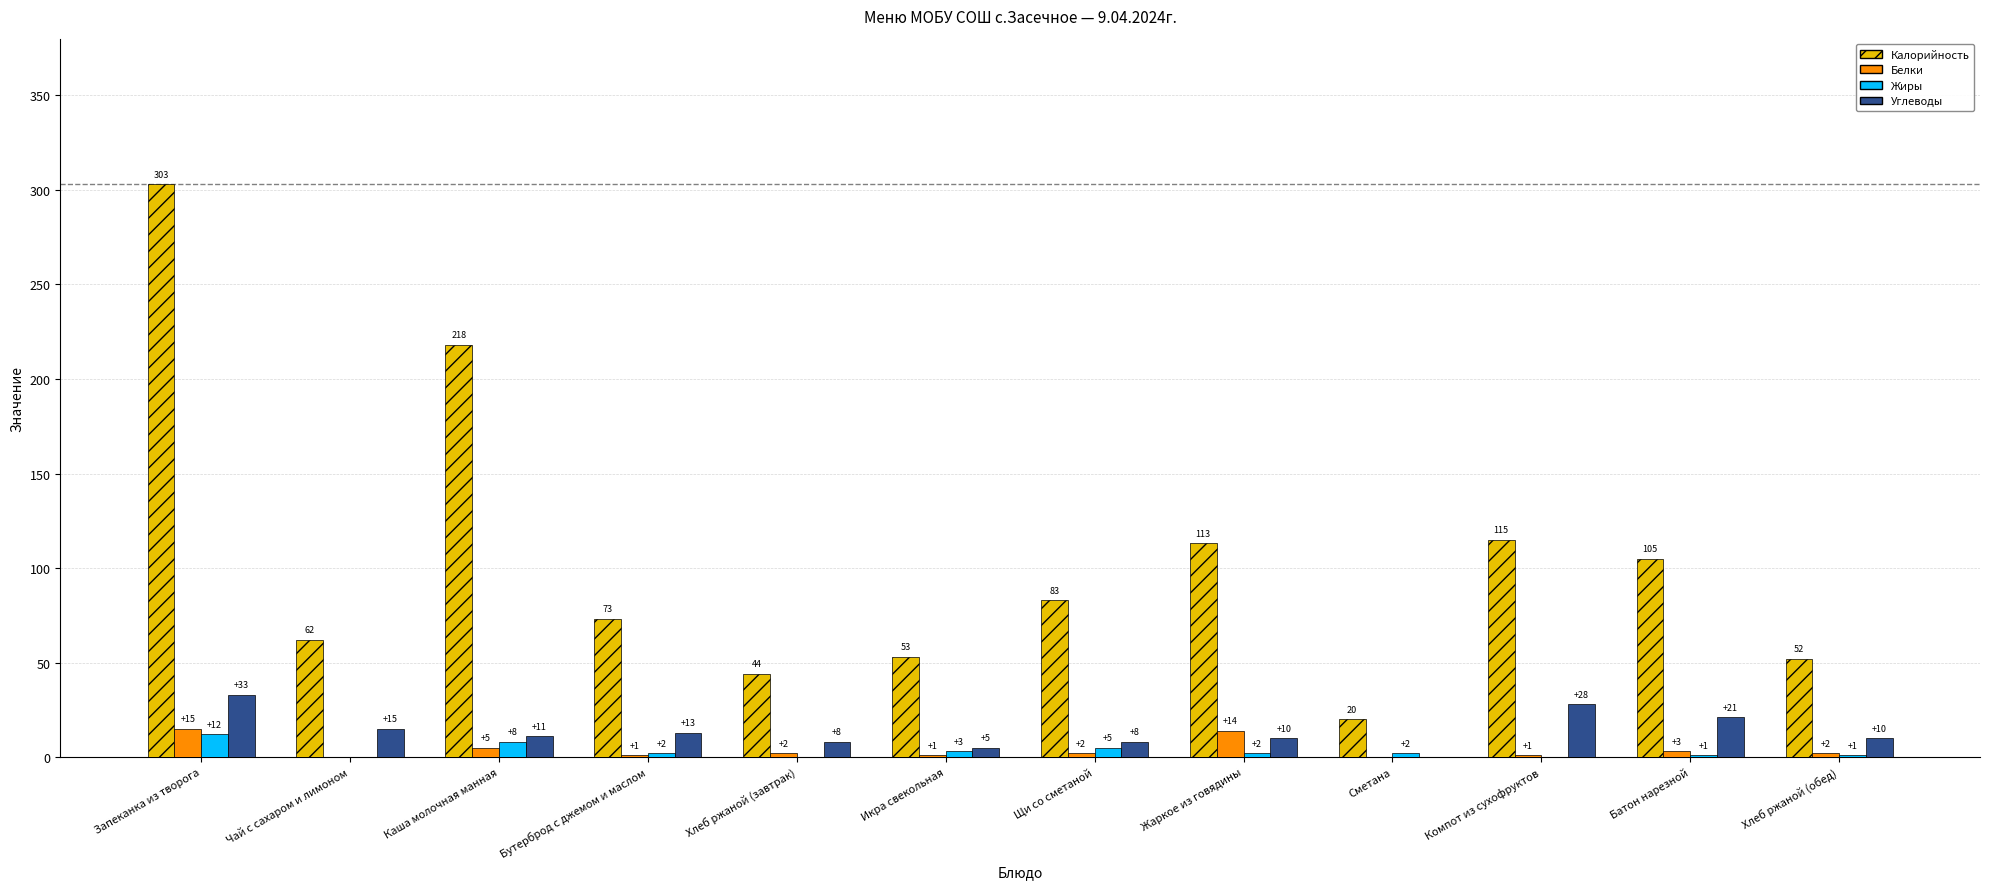

At which label is Белки closest to 7?

Каша молочная манная